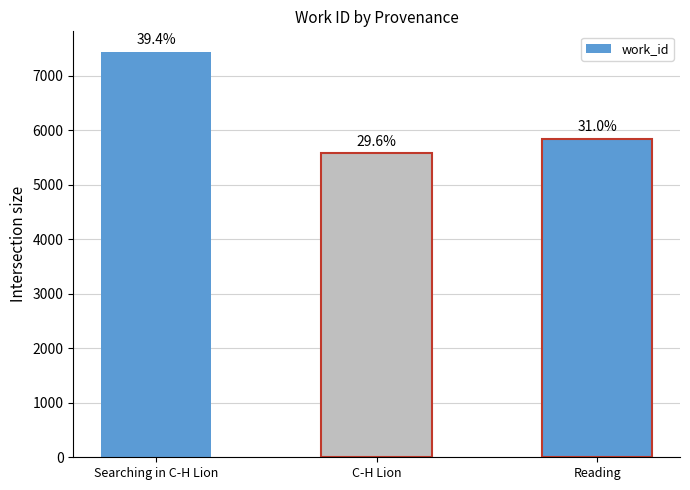

How many bars are there in total?

3